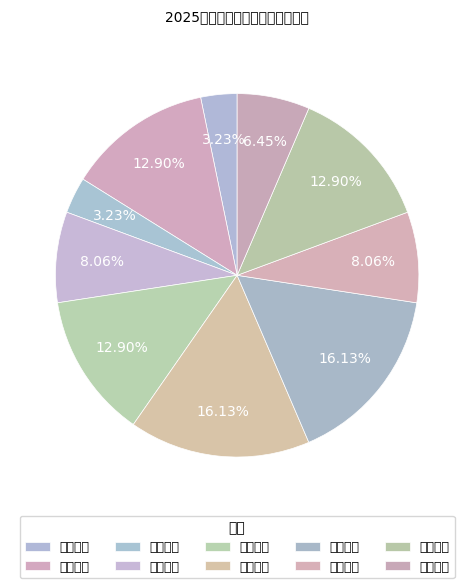

How many slices are in this pie chart?

10